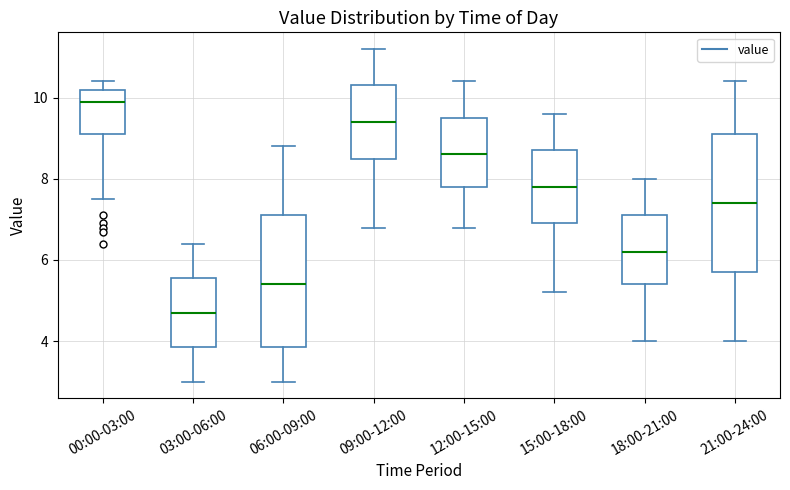

Reading left to right, transcribe this box plot: for each box, give where its median line is, the range the box spans, and where its two whiskers end, as read against the y-axis. The values are not printed on the chart, so give them approximately, as read against the axis.

00:00-03:00: median 10.0, box 9.2 to 10.2, whiskers 7.6 to 10.4
03:00-06:00: median 4.8, box 3.8 to 5.6, whiskers 3.0 to 6.4
06:00-09:00: median 5.4, box 3.8 to 7.2, whiskers 3.0 to 8.8
09:00-12:00: median 9.4, box 8.6 to 10.4, whiskers 6.8 to 11.2
12:00-15:00: median 8.6, box 7.8 to 9.6, whiskers 6.8 to 10.4
15:00-18:00: median 7.8, box 7.0 to 8.8, whiskers 5.2 to 9.6
18:00-21:00: median 6.2, box 5.4 to 7.2, whiskers 4.0 to 8.0
21:00-24:00: median 7.4, box 5.8 to 9.2, whiskers 4.0 to 10.4